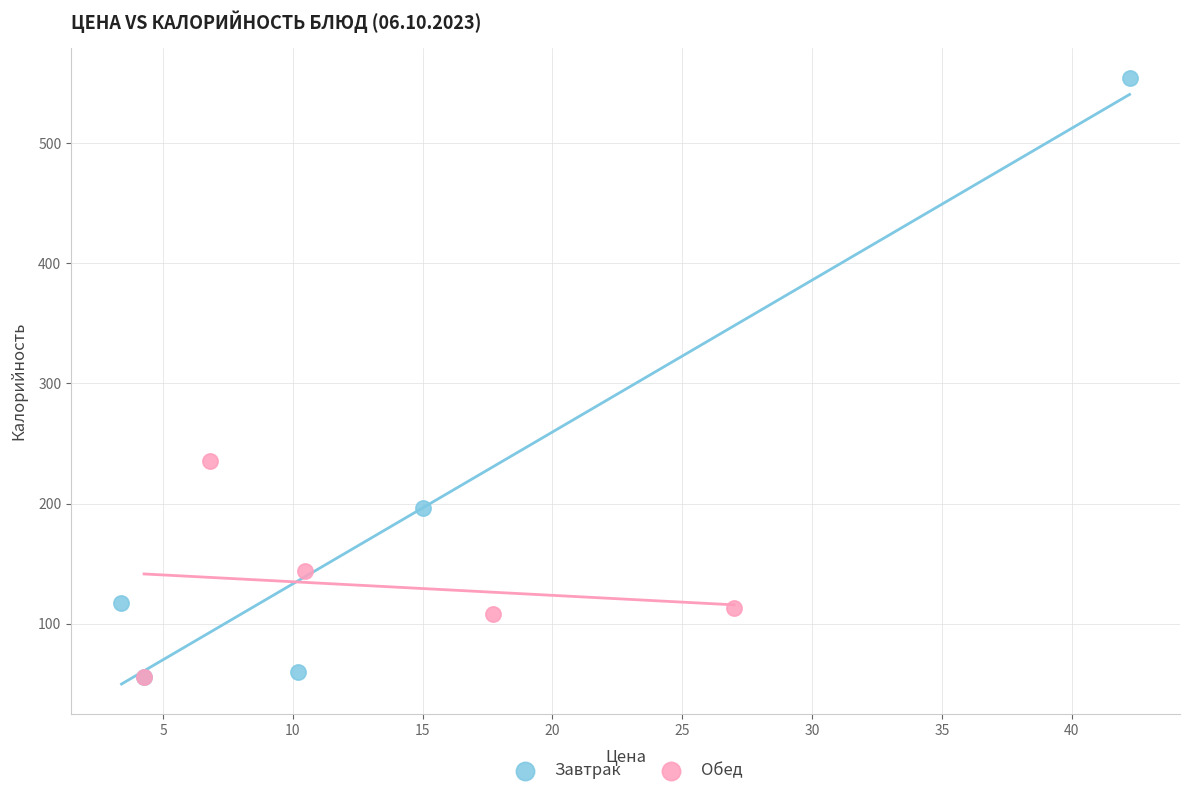

Which series has the largest Y range (max minus min)?

Завтрак